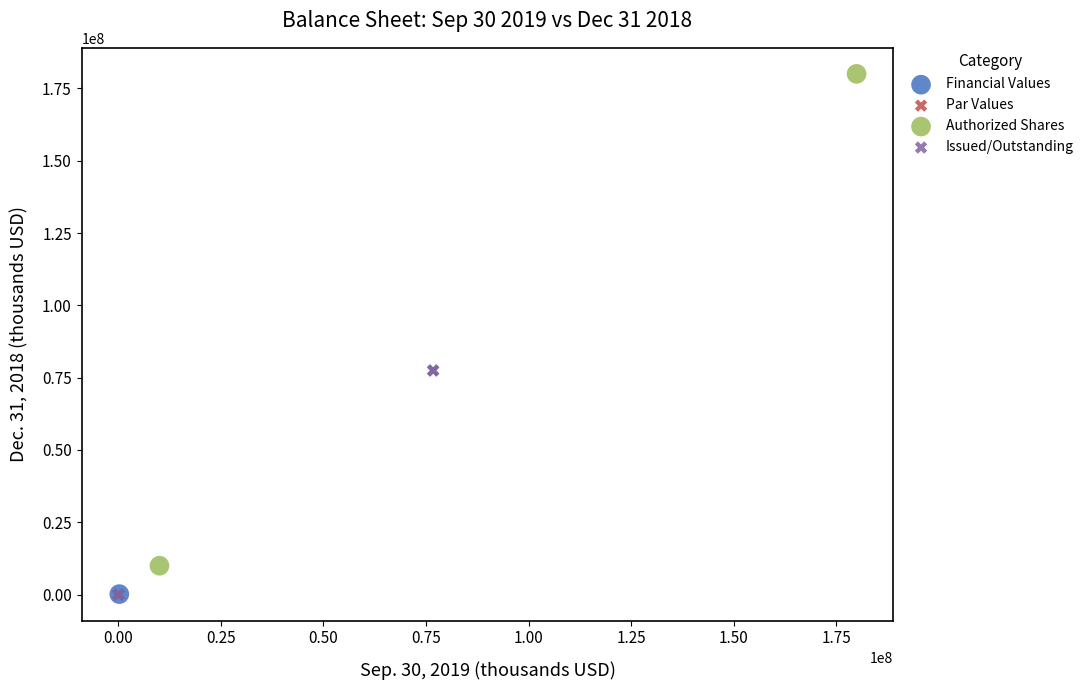

What are all the series names shown in the legend?

Financial Values, Par Values, Authorized Shares, Issued/Outstanding